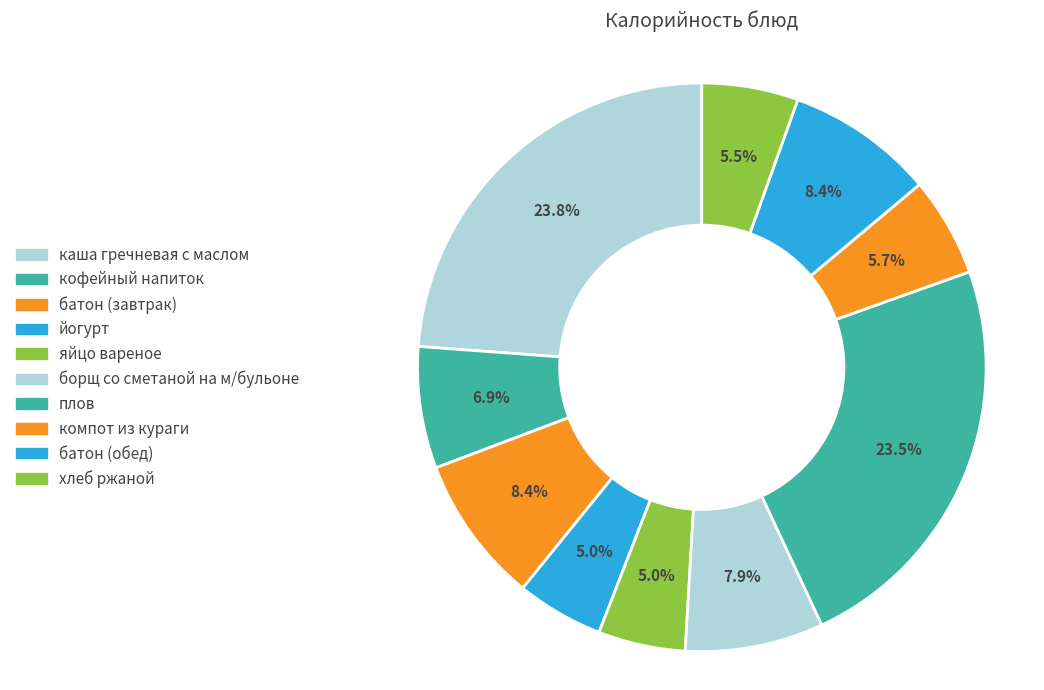

The яйцо вареное slice represents 12% of the pie. True or false?

False